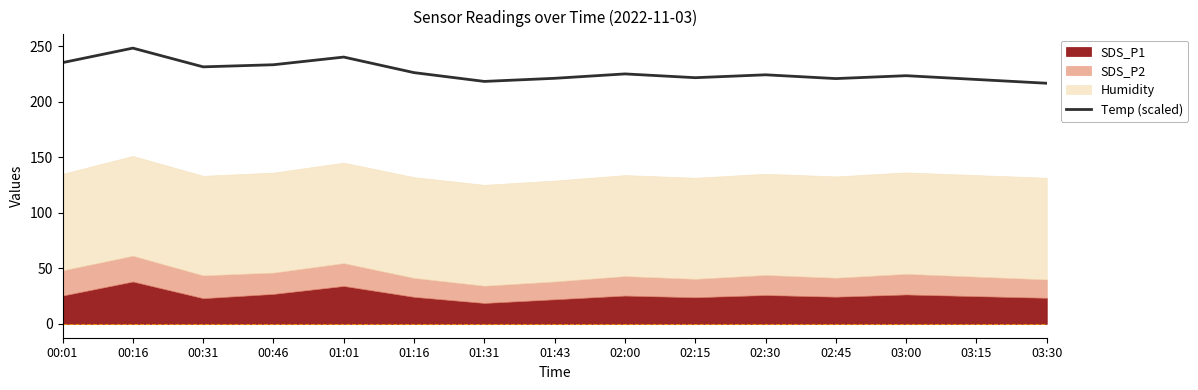

What is the ratio of the value at 02:00 to the value at 00:01?

1.0